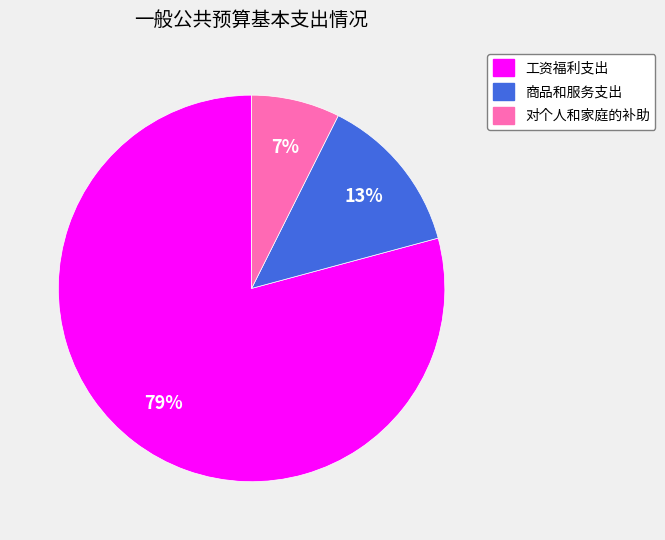

Which has a higher value, 对个人和家庭的补助 or 商品和服务支出?

商品和服务支出